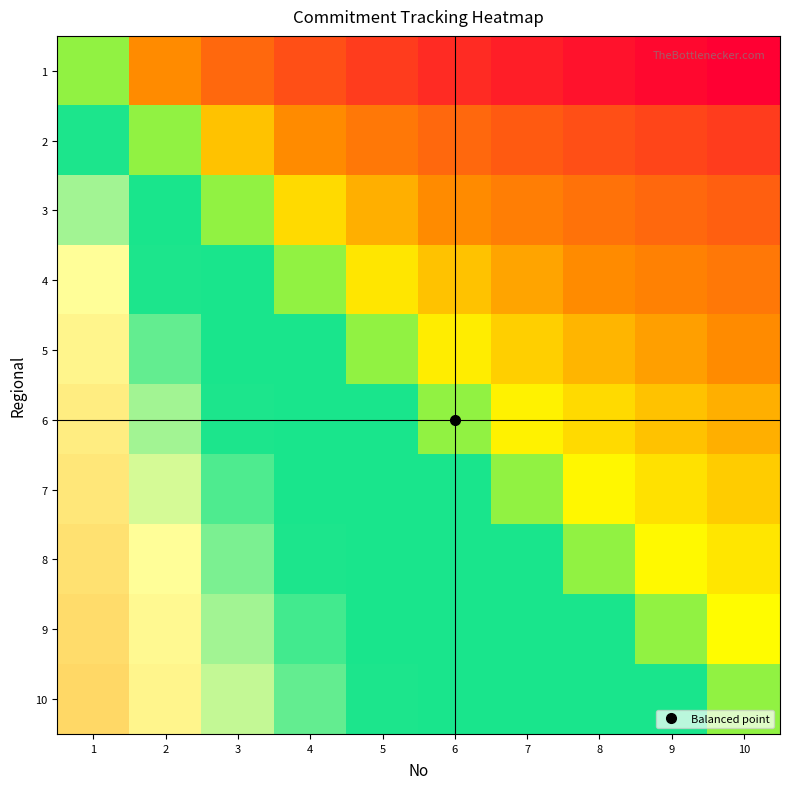

Reading left to right, list all the values displayed in this chart.

1: 1=0.0	2=-0.7	3=-1.1	4=-1.4	5=-1.6	6=-1.8	7=-1.9	8=-2.1	9=-2.2	10=-2.3
2: 1=0.7	2=0.0	3=-0.4	4=-0.7	5=-0.9	6=-1.1	7=-1.3	8=-1.4	9=-1.5	10=-1.6
3: 1=1.1	2=0.4	3=0.0	4=-0.3	5=-0.5	6=-0.7	7=-0.8	8=-1.0	9=-1.1	10=-1.2
4: 1=1.4	2=0.7	3=0.3	4=0.0	5=-0.2	6=-0.4	7=-0.6	8=-0.7	9=-0.8	10=-0.9
5: 1=1.6	2=0.9	3=0.5	4=0.2	5=0.0	6=-0.2	7=-0.3	8=-0.5	9=-0.6	10=-0.7
6: 1=1.8	2=1.1	3=0.7	4=0.4	5=0.2	6=0.0	7=-0.2	8=-0.3	9=-0.4	10=-0.5
7: 1=1.9	2=1.3	3=0.8	4=0.6	5=0.3	6=0.2	7=0.0	8=-0.1	9=-0.3	10=-0.4
8: 1=2.1	2=1.4	3=1.0	4=0.7	5=0.5	6=0.3	7=0.1	8=0.0	9=-0.1	10=-0.2
9: 1=2.2	2=1.5	3=1.1	4=0.8	5=0.6	6=0.4	7=0.3	8=0.1	9=0.0	10=-0.1
10: 1=2.3	2=1.6	3=1.2	4=0.9	5=0.7	6=0.5	7=0.4	8=0.2	9=0.1	10=0.0